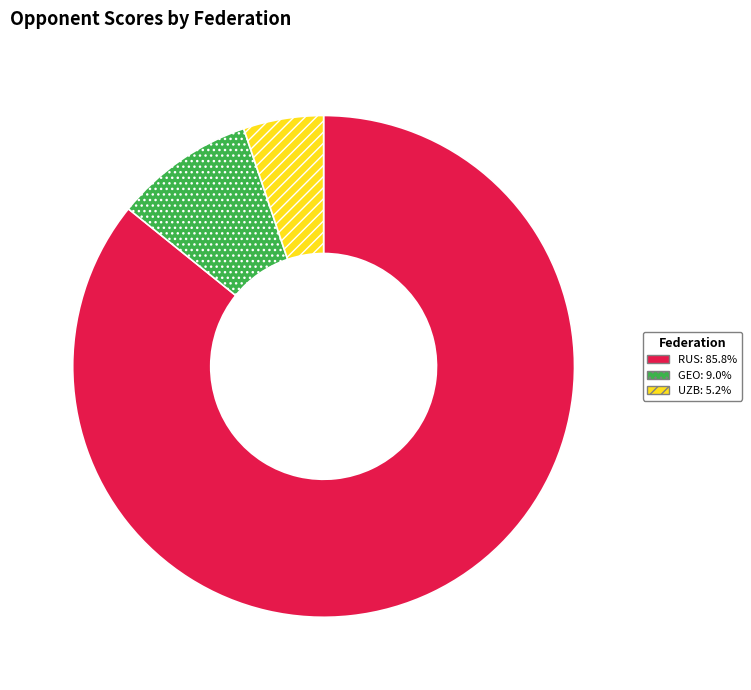

Is there a majority slice in this chart?

Yes